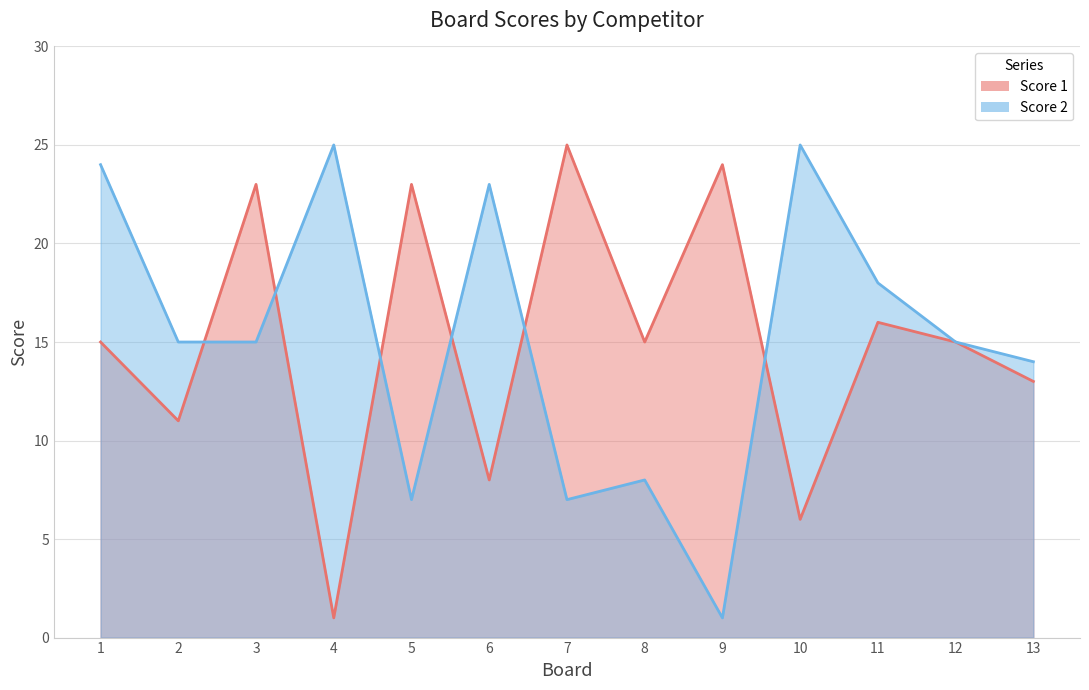

True or false: Score 1 and Score 2 cross at least once.

True